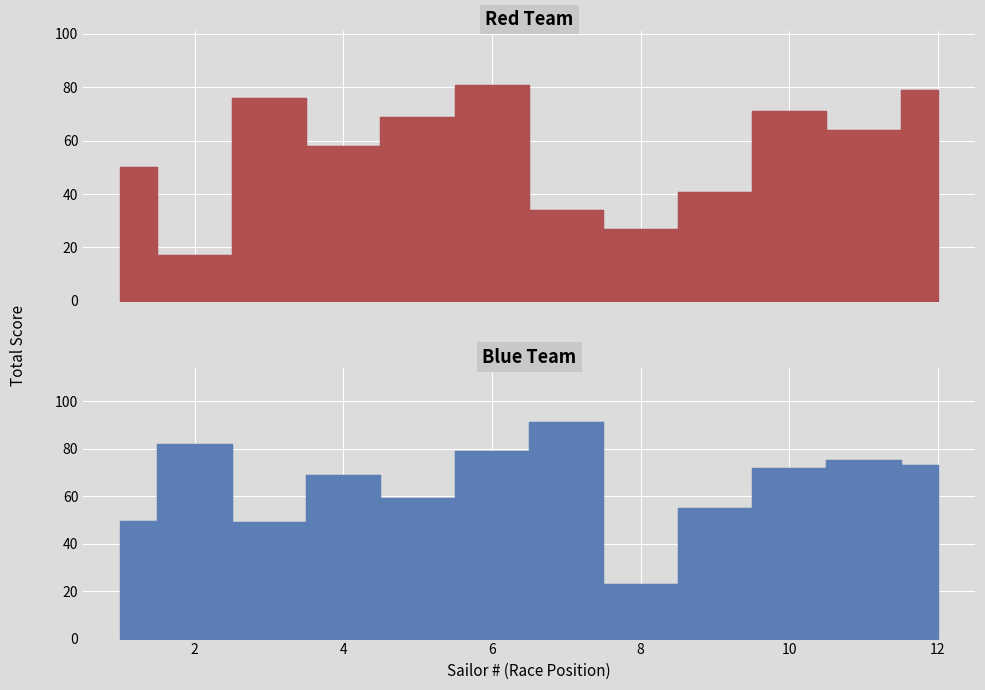

List the series in order of their overall mean, lowest first.

Red Team, Blue Team